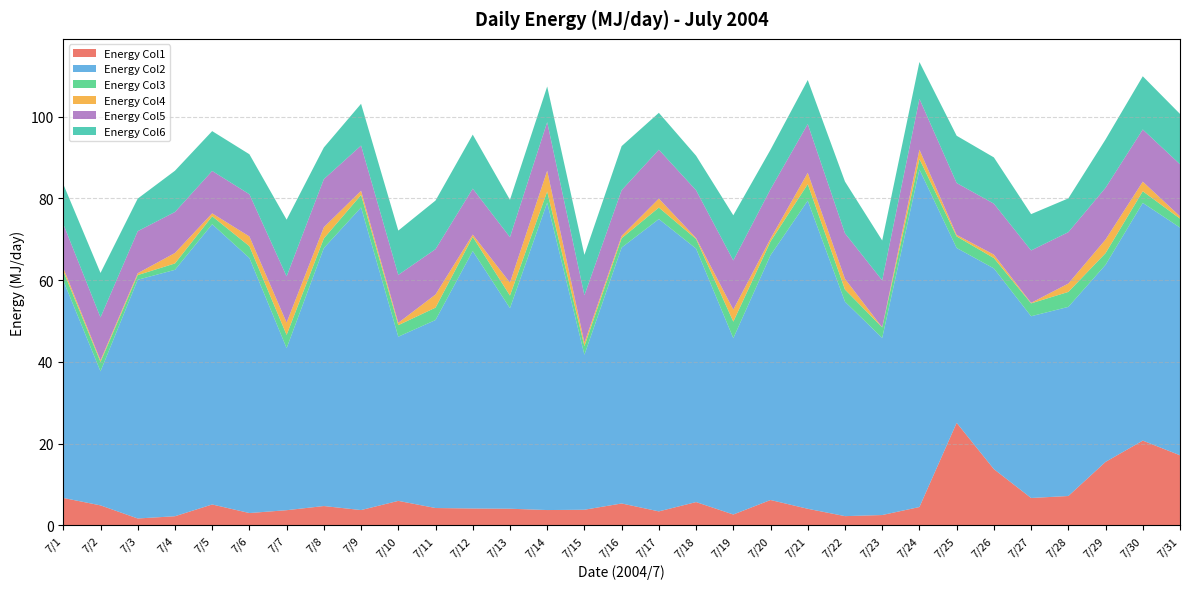

Reading left to right, list all the values displayed in this chart.

Col1: 6.7	4.9	1.7	2.2	5.1	3.0	3.7	4.7	3.7	6.0	4.2	4.1	4.1	3.7	3.8	5.3	3.4	5.7	2.6	6.2	4.0	2.2	2.5	4.5	25.1	13.7	6.7	7.2	15.5	20.7	17.1
Col2: 53.2	32.8	58.4	60.3	68.6	62.4	39.7	63.1	74.1	40.2	46.0	63.0	49.1	75.2	37.9	62.6	71.5	62.0	43.2	59.9	75.4	52.5	43.3	82.6	42.8	49.1	44.5	46.3	48.2	58.2	55.7
Col3: 2.3	2.3	1.1	1.6	2.0	2.9	3.2	2.4	3.1	2.8	3.0	3.5	3.1	2.7	2.1	2.3	2.8	2.4	4.1	3.4	4.0	3.0	2.6	2.6	2.8	2.5	3.2	3.7	2.9	2.8	2.2
Col4: 0.8	0.4	0.5	2.6	0.7	2.4	3.0	2.7	1.0	0.6	3.2	0.5	3.2	5.1	0.8	0.6	2.2	0.2	3.0	0.7	2.8	2.6	0.0	2.3	0.4	0.8	0.1	2.1	3.3	2.4	0.6
Col5: 10.8	10.5	10.3	10.0	10.4	10.3	11.3	11.8	11.1	11.7	11.1	11.3	11.1	11.9	11.6	11.2	12.0	11.7	12.0	12.1	11.9	11.2	11.5	12.4	12.7	12.5	12.8	12.6	12.7	12.8	12.7
Col6: 9.7	10.9	8.0	10.1	9.8	9.8	13.9	7.7	10.2	10.8	11.9	13.2	9.1	8.7	9.9	10.8	9.0	8.5	11.1	9.7	10.8	12.7	9.8	9.0	11.6	11.3	8.9	8.3	11.8	13.0	12.3